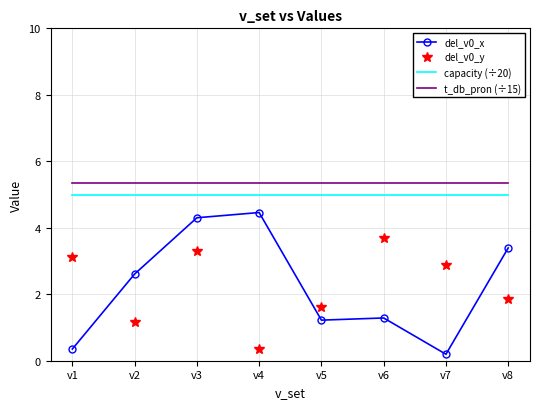

True or false: t_db_pron (÷15) and capacity (÷20) cross at least once.

False